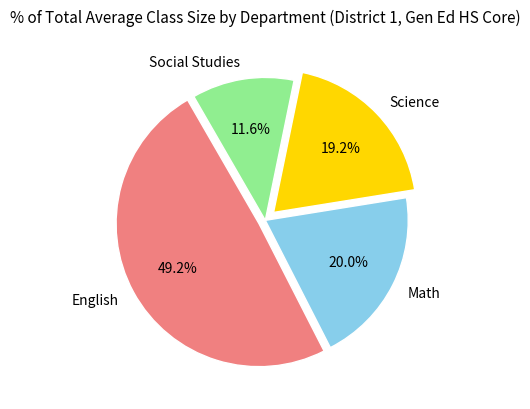

What is the largest slice in the pie chart?

English